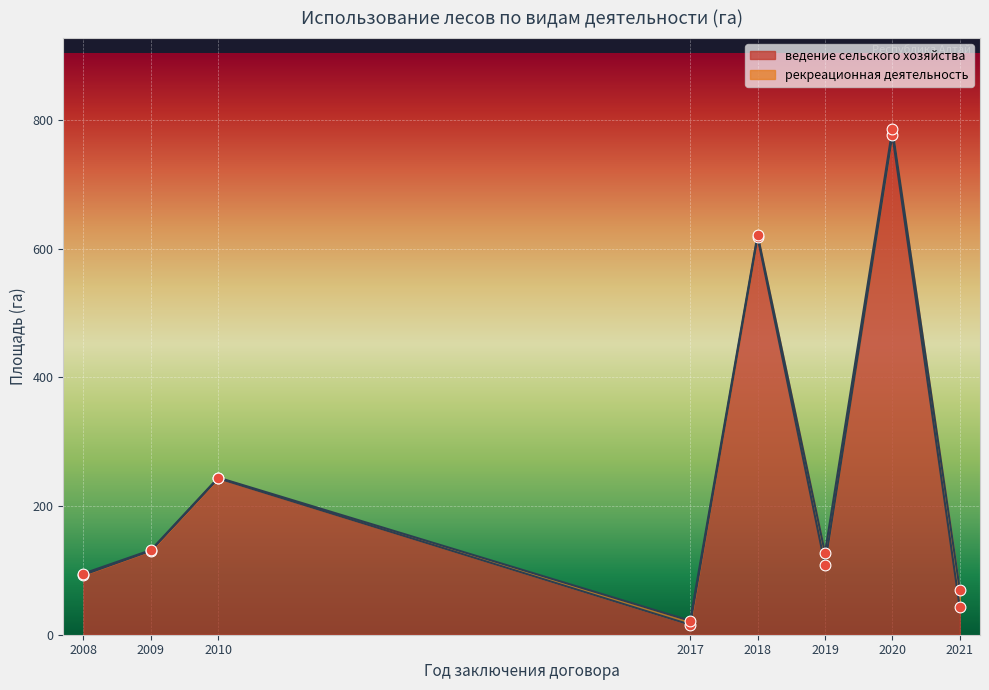

Is it true that ведение сельского хозяйства equals 25.9 at 2019?

False